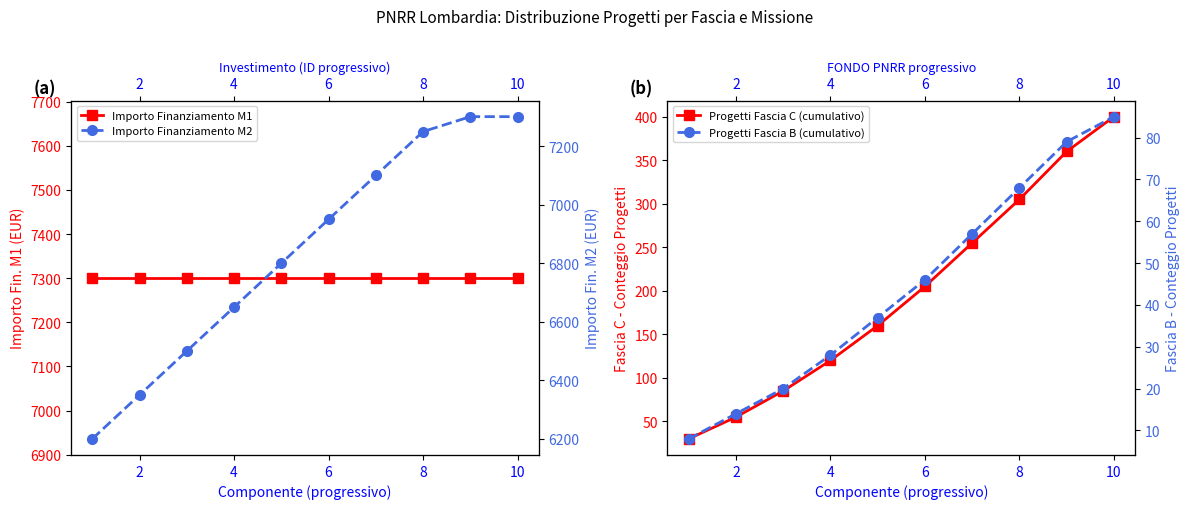

True or false: Progetti Fascia B (cumulativo) and Importo Finanziamento M1 intersect in this chart.

False